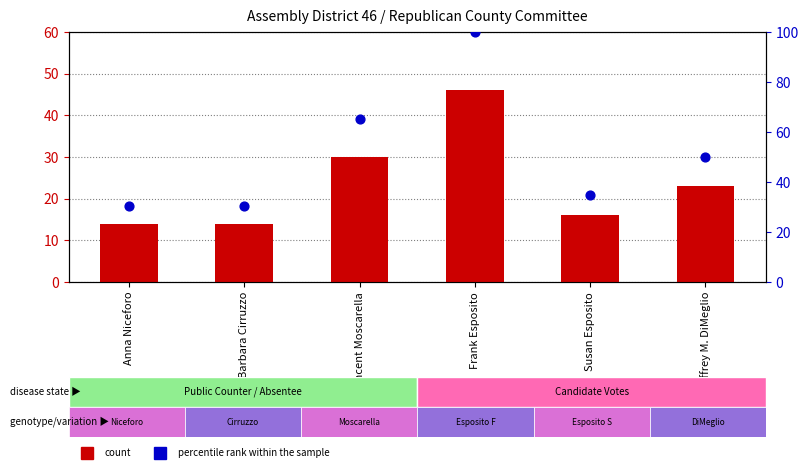

Which series reaches the maximum Y coordinate?

percentile rank within the sample